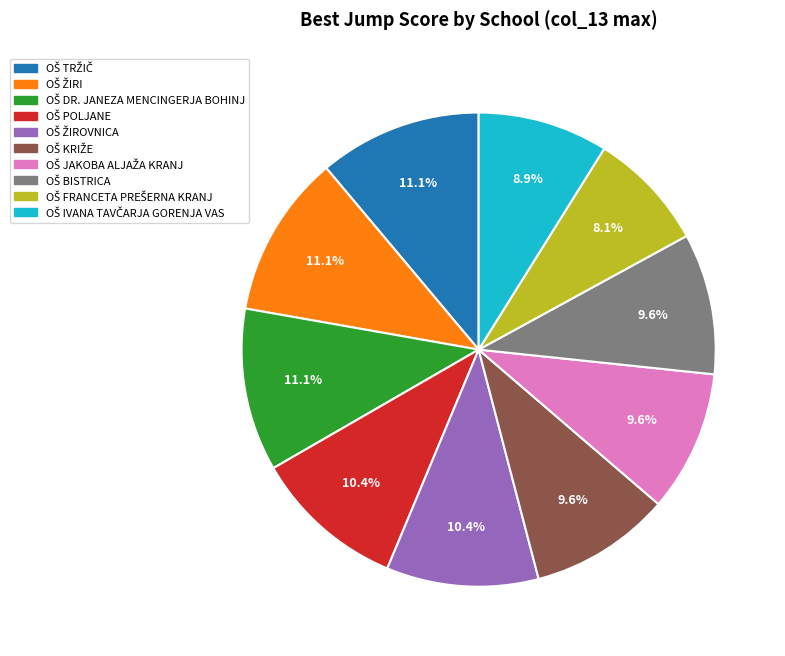

Is there a majority slice in this chart?

No